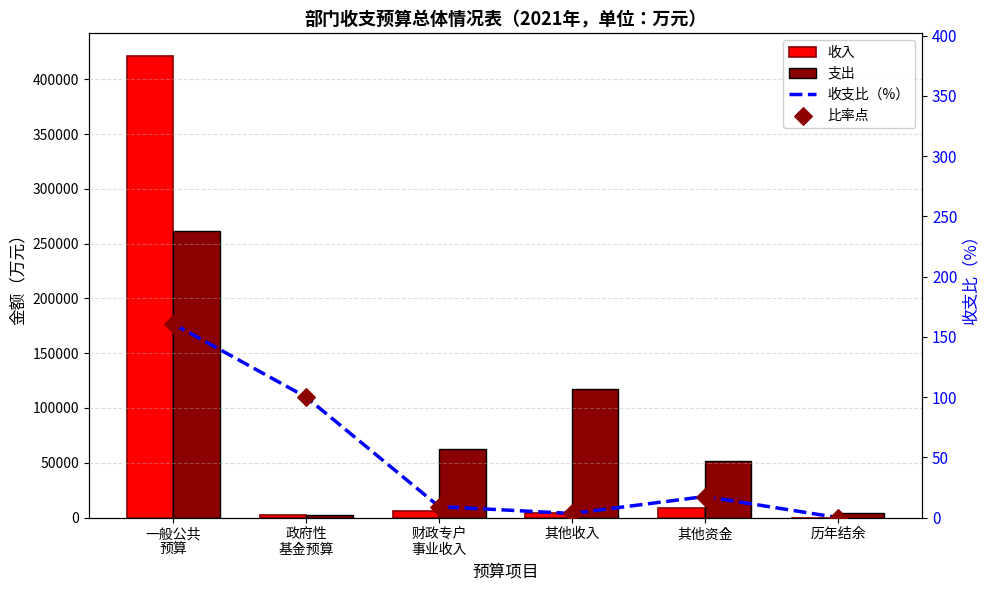

Which series contains the highest Y value?

收入